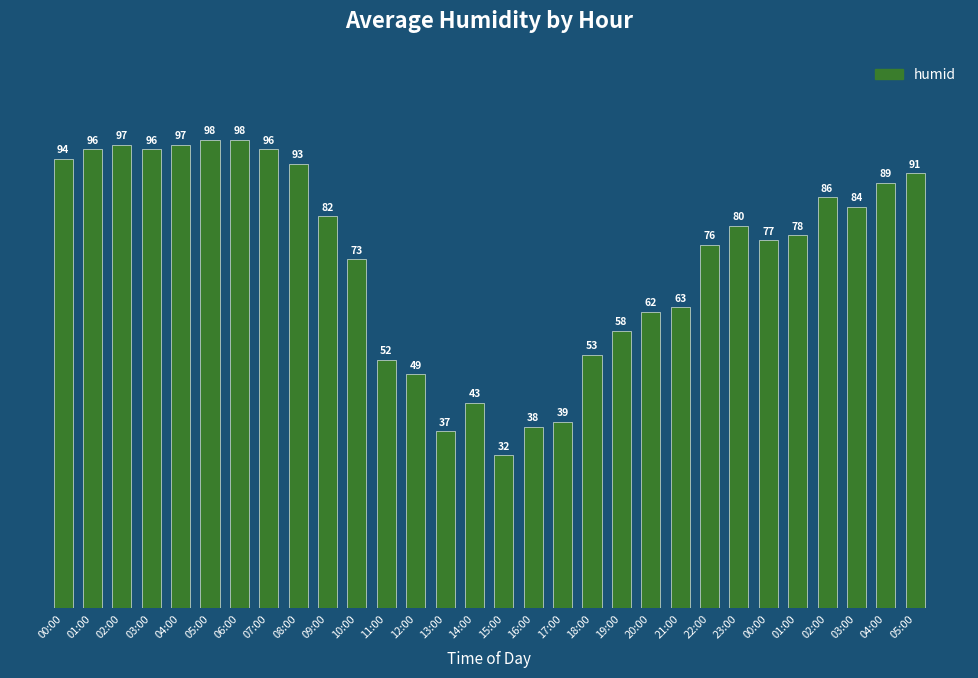

Does the chart contain any negative values?

No